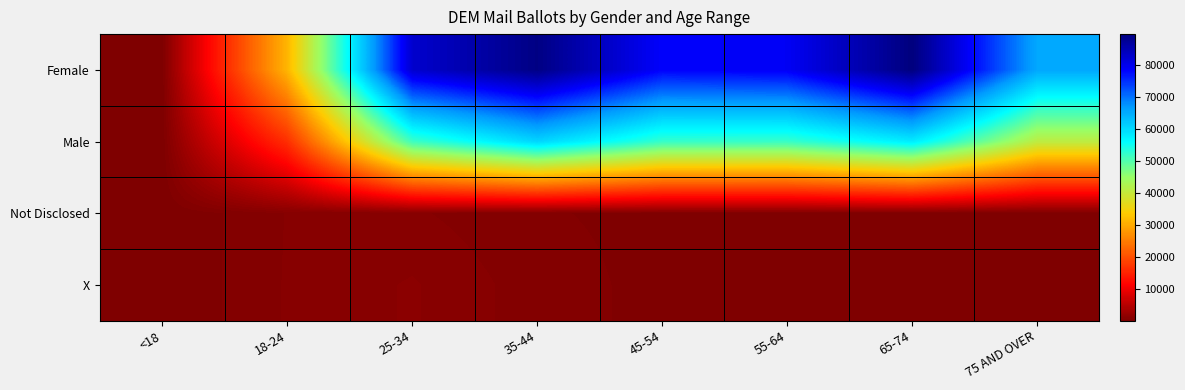

Which series changed the most between <18 and 65-74?

Female